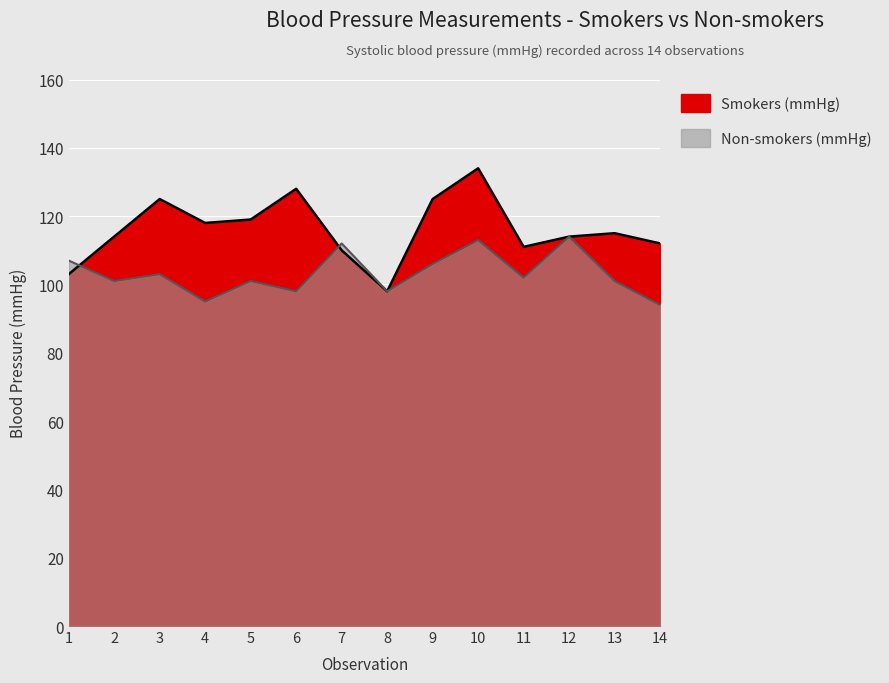

Which series has the largest range (max minus min)?

Smokers (mmHg)